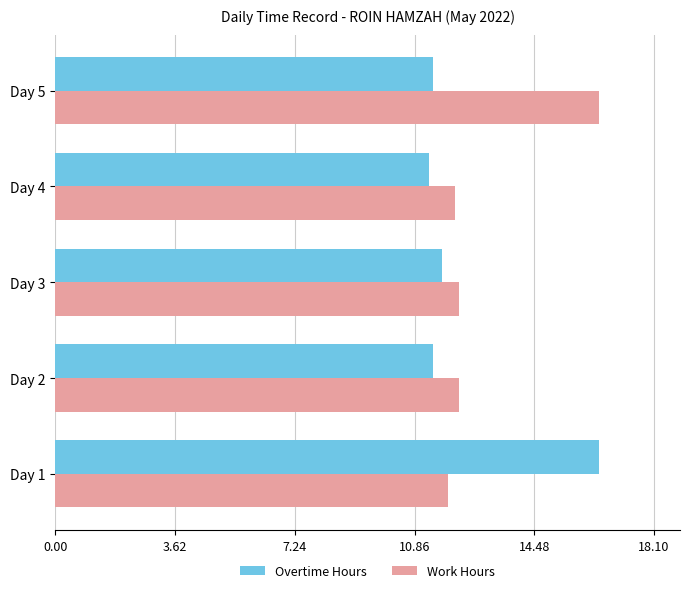

The Work Hours series shows 12.2 at Day 2. True or false?

True